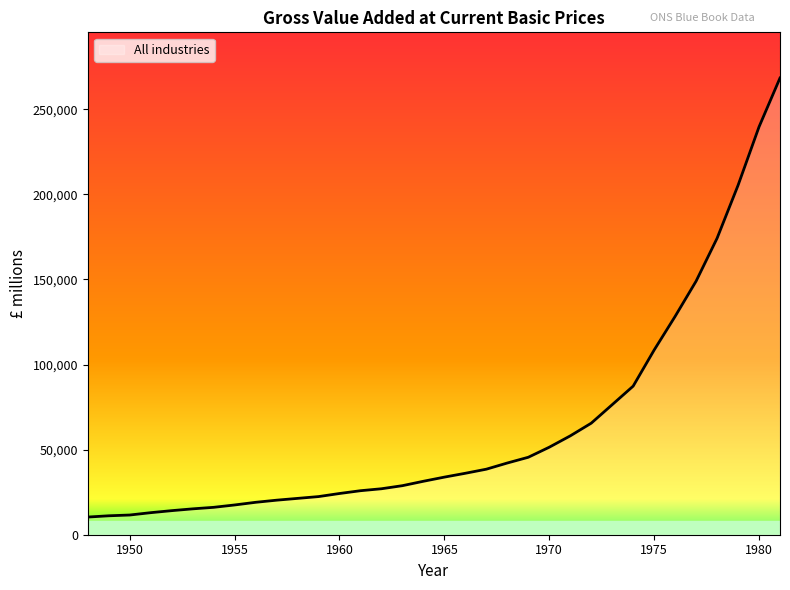

What is the smallest value displayed?

10376